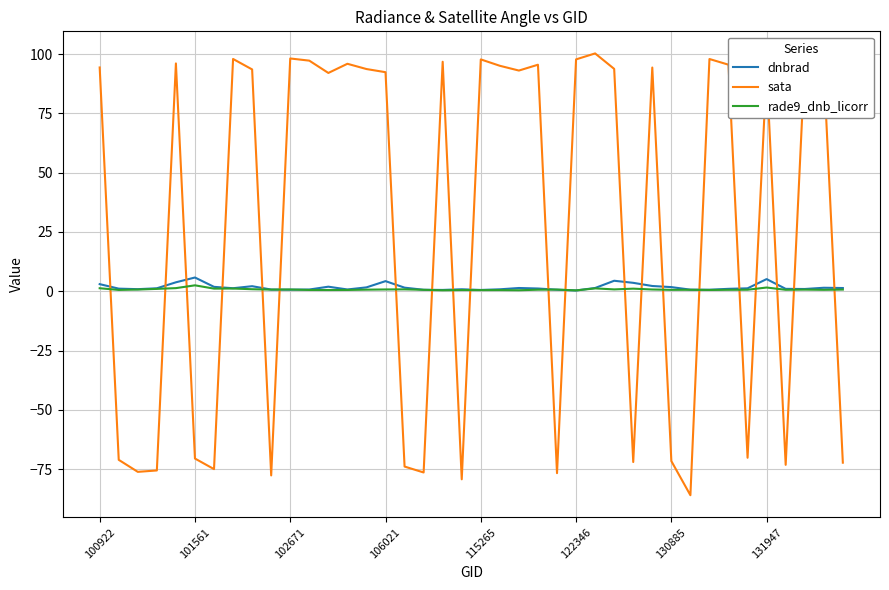

Which series has the largest total across all categories?

sata